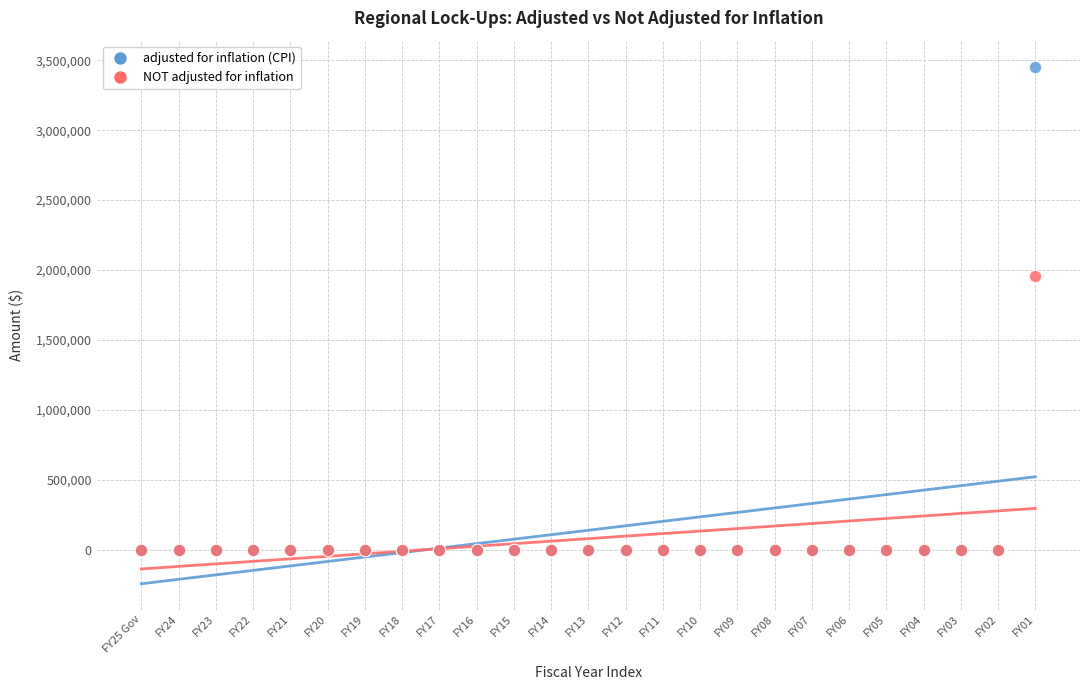

Which series reaches the maximum Y coordinate?

adjusted for inflation (CPI)